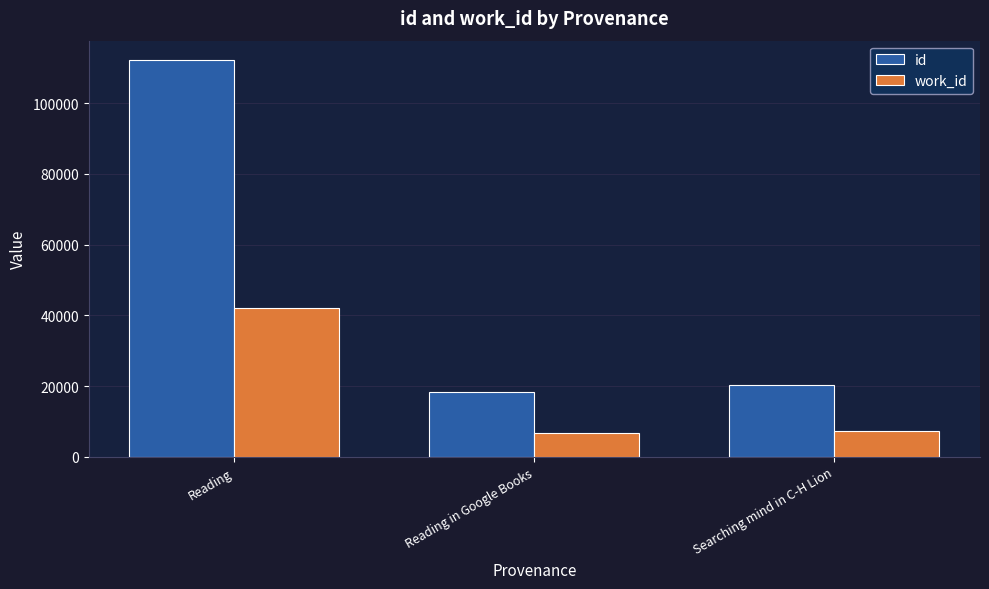

How many data points does each series have?

3